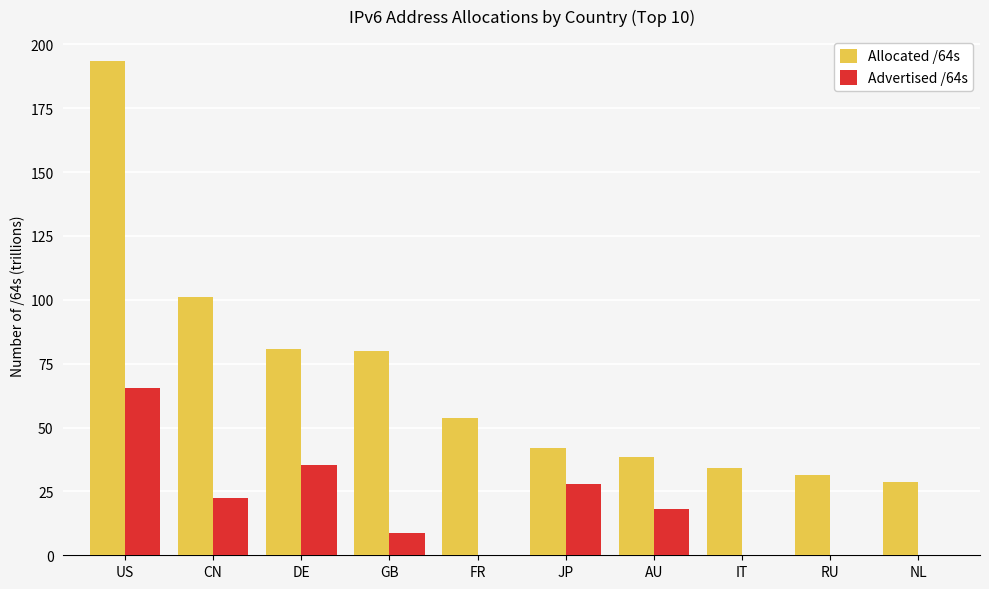

What is the average value of the Advertised /64s series?

17.8